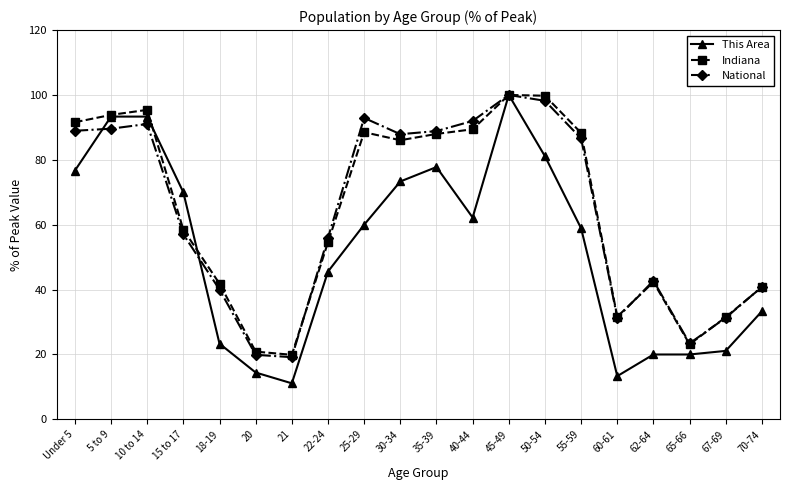

Is the value of Indiana at 70-74 greater than the value of This Area at 70-74?

Yes